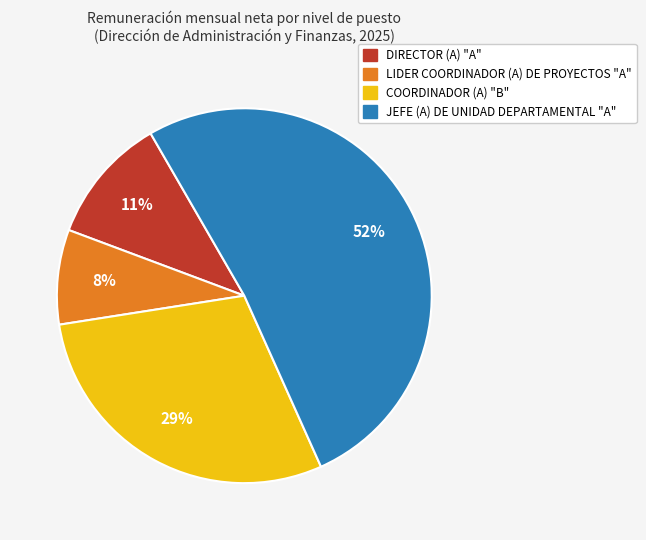

How many slices are in this pie chart?

4